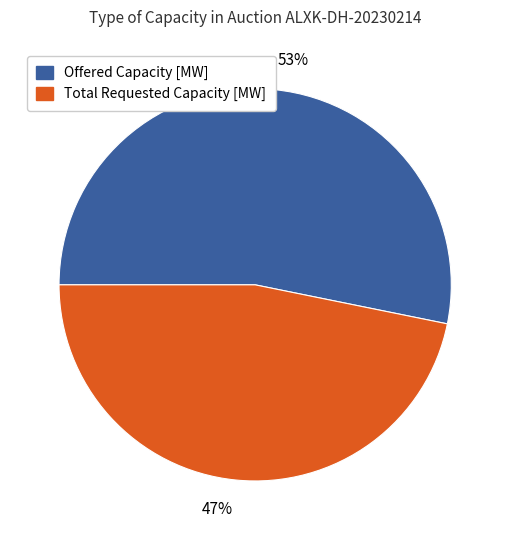

Rank the categories by value from highest to lowest.

Offered Capacity [MW], Total Requested Capacity [MW]